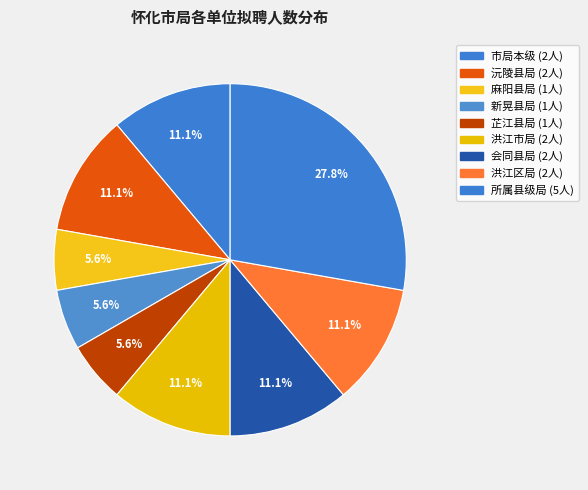

To the nearest percent, what is the average slice percentage?

11%